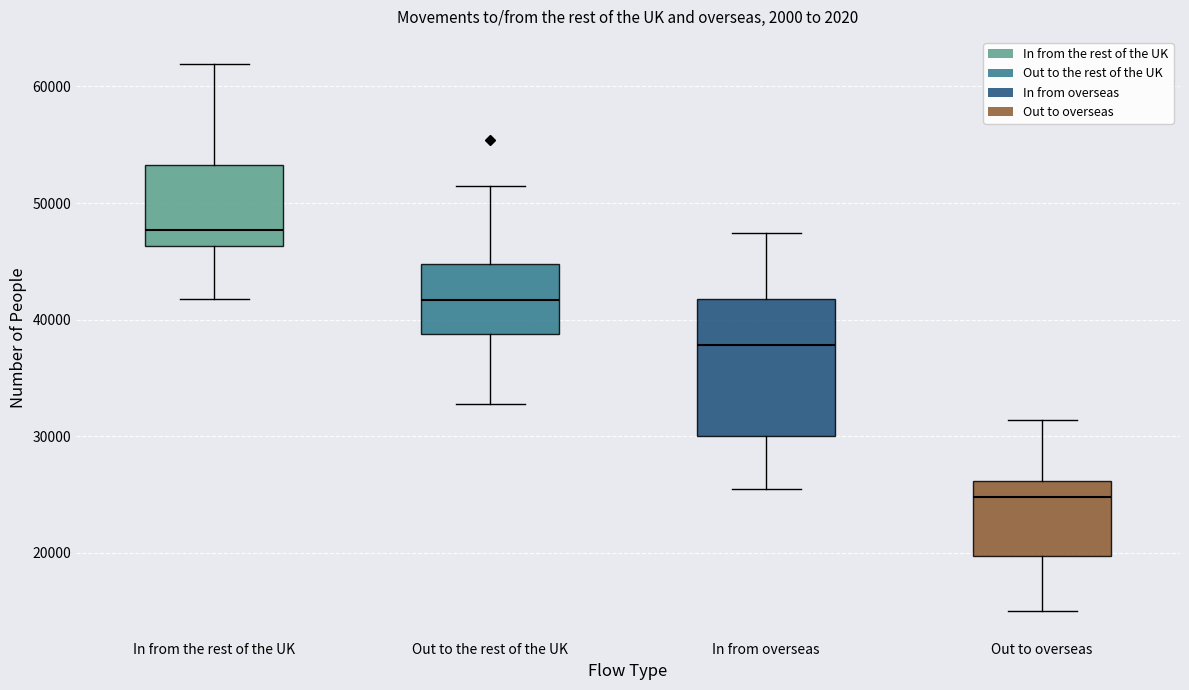

Reading left to right, transcribe this box plot: for each box, give where its median line is, the range the box spans, and where its two whiskers end, as read against the y-axis. The values are not printed on the chart, so give them approximately, as read against the axis.

In from the rest of the UK: median 48000, box 46000 to 53000, whiskers 42000 to 62000
Out to the rest of the UK: median 42000, box 39000 to 45000, whiskers 33000 to 52000
In from overseas: median 38000, box 30000 to 42000, whiskers 26000 to 47000
Out to overseas: median 25000, box 20000 to 26000, whiskers 15000 to 31000